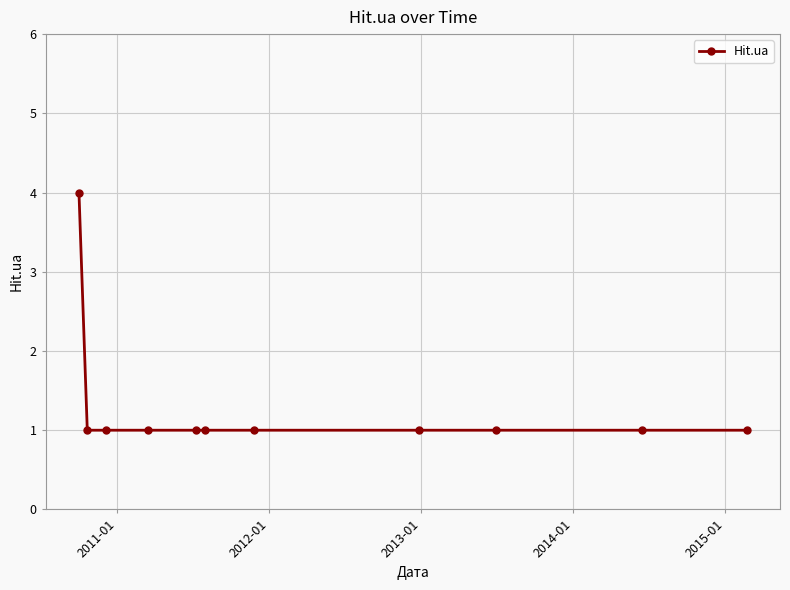

What is the sum of all values?

14